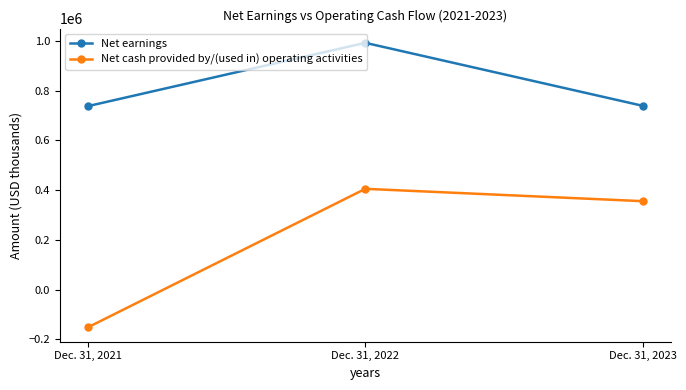

Rank the series by their average value, from lowest to highest.

Net cash provided by/(used in) operating activities, Net earnings